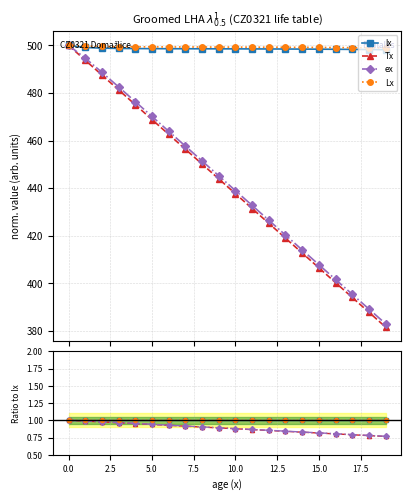

Which series has the largest range (max minus min)?

Tx